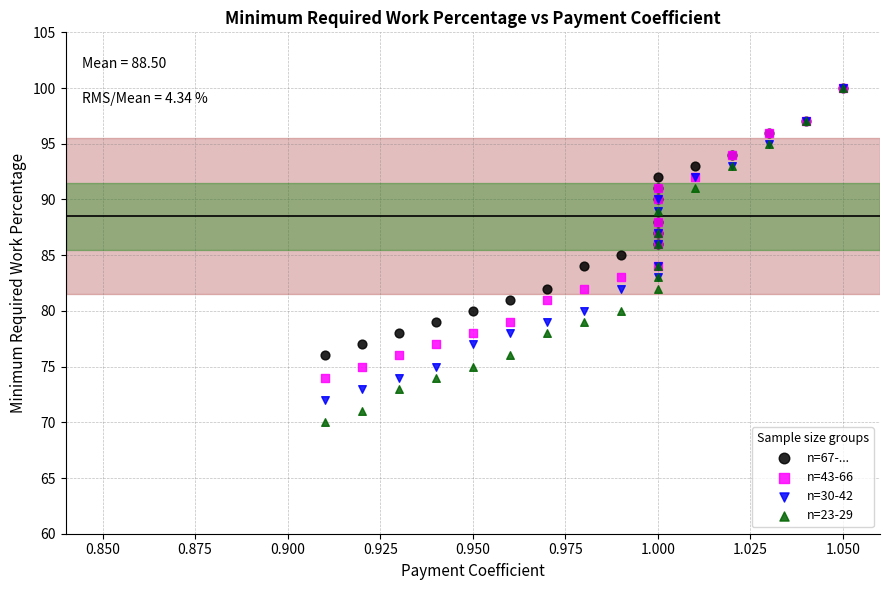

Which series reaches the minimum Y coordinate?

n=23-29